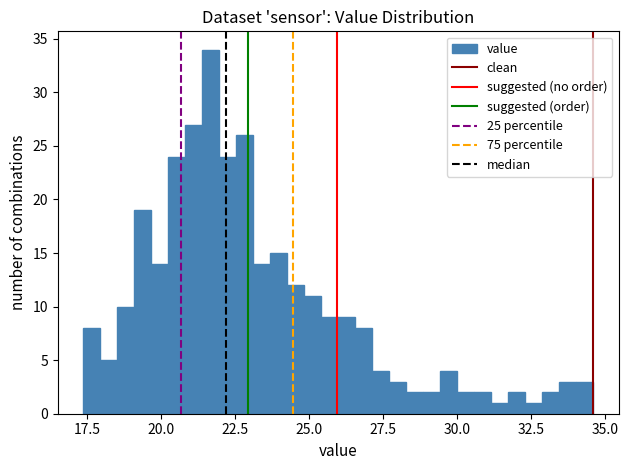

Around what value on the x-axis is the tallest bar? Give the approximate position of its centre, as read against the axis.

21.5